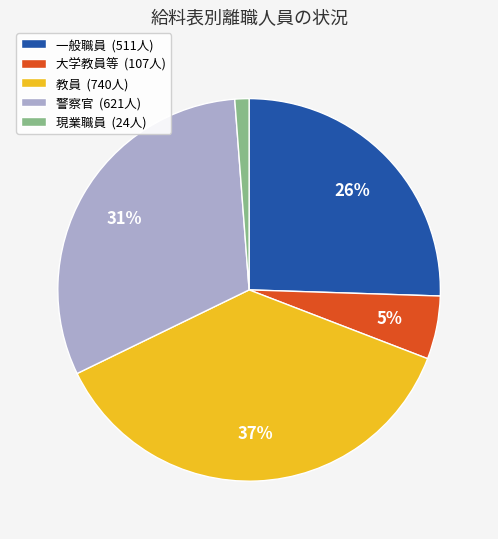

Rank the categories by value from highest to lowest.

教員, 警察官, 一般職員, 大学教員等, 現業職員